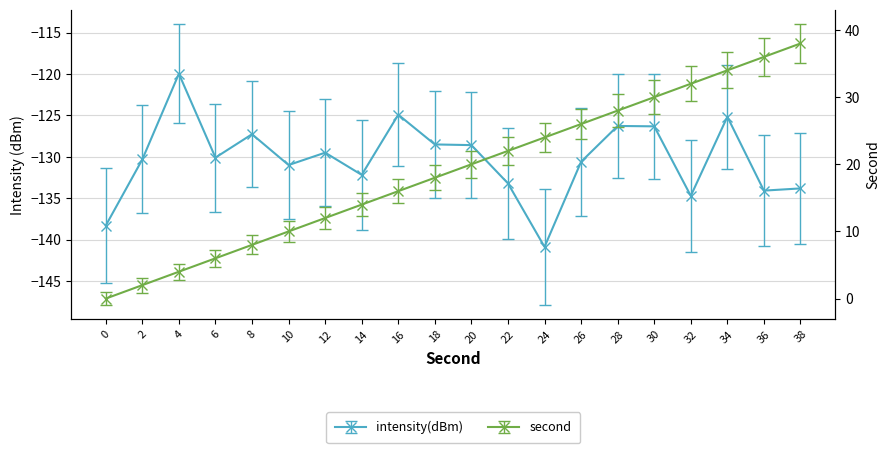

Reading left to right, extract all data points from this chart.

intensity(dBm): -138.3	-130.3	-120.0	-130.1	-127.3	-131.0	-129.5	-132.2	-124.9	-128.5	-128.6	-133.2	-140.8	-130.6	-126.3	-126.3	-134.7	-125.2	-134.1	-133.8
second: 0.0	2.0	4.0	6.0	8.0	10.0	12.0	14.0	16.0	18.0	20.0	22.0	24.0	26.0	28.0	30.0	32.0	34.0	36.0	38.0